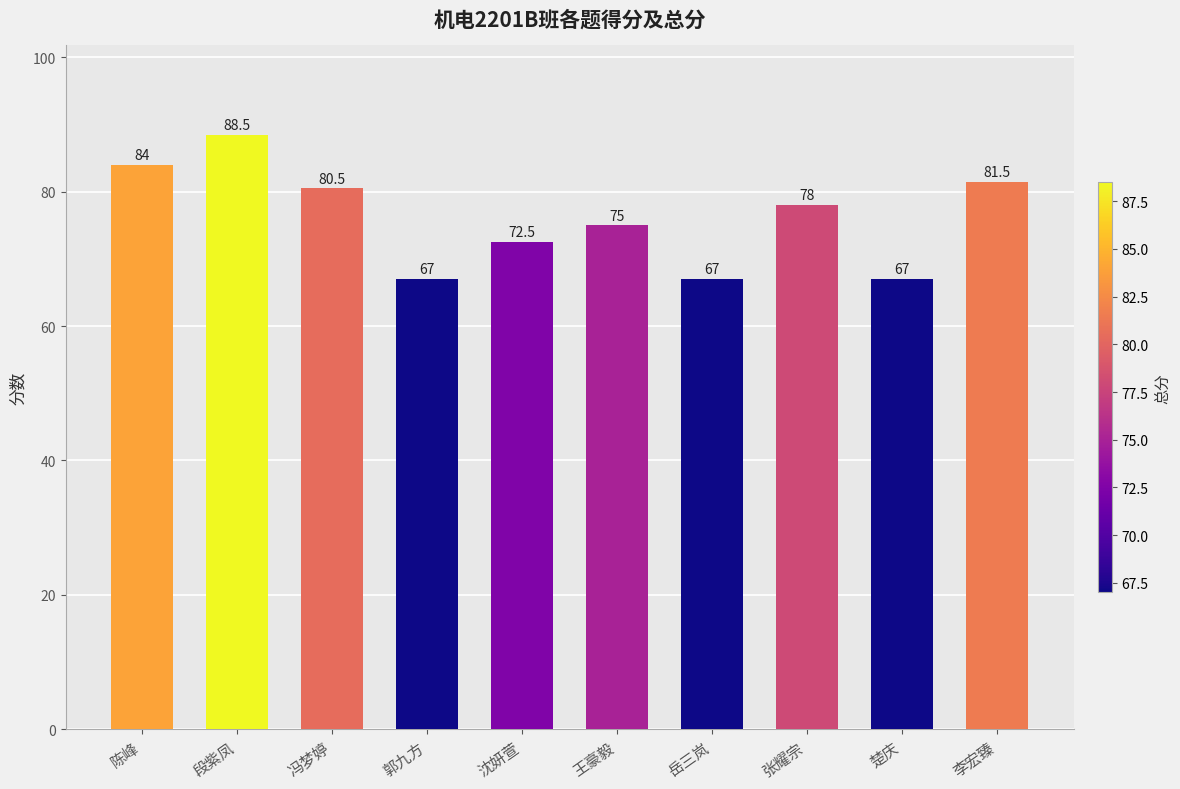

Which category has the highest value across all series?

段紫凤